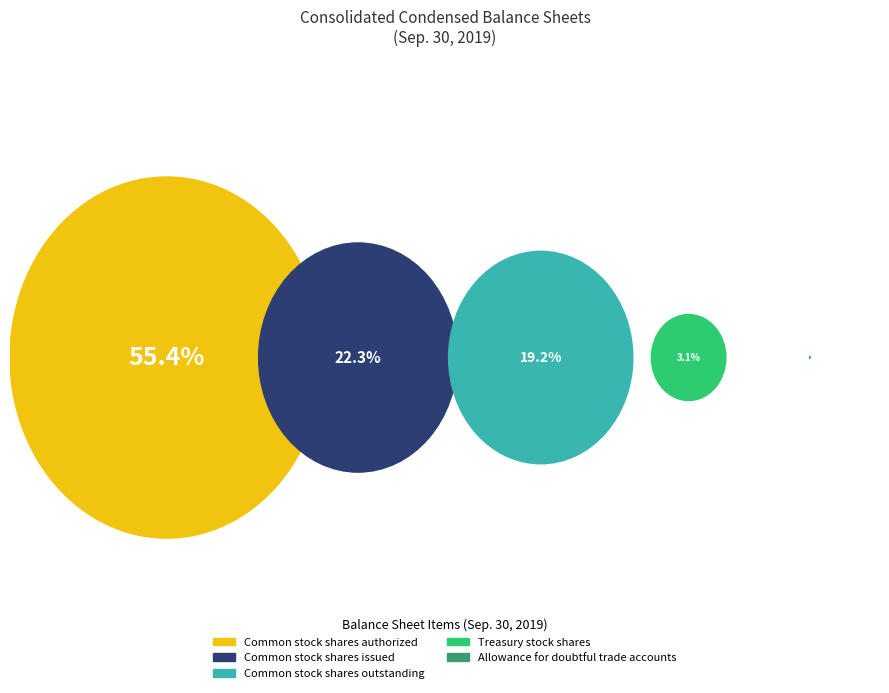

To the nearest percent, what is the combined percentage of Common stock shares issued and Allowance for doubtful trade accounts?

22%